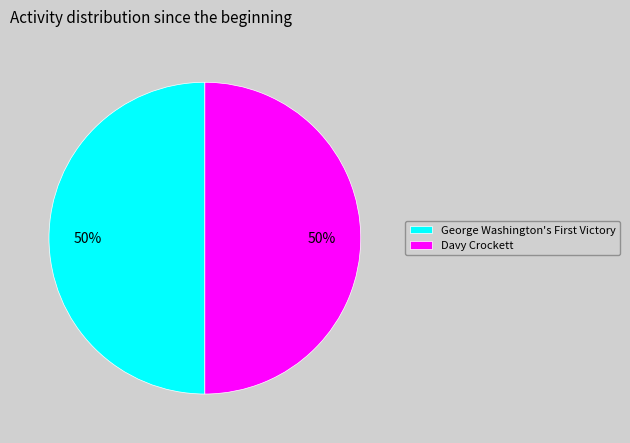

The Davy Crockett slice represents 58% of the pie. True or false?

False